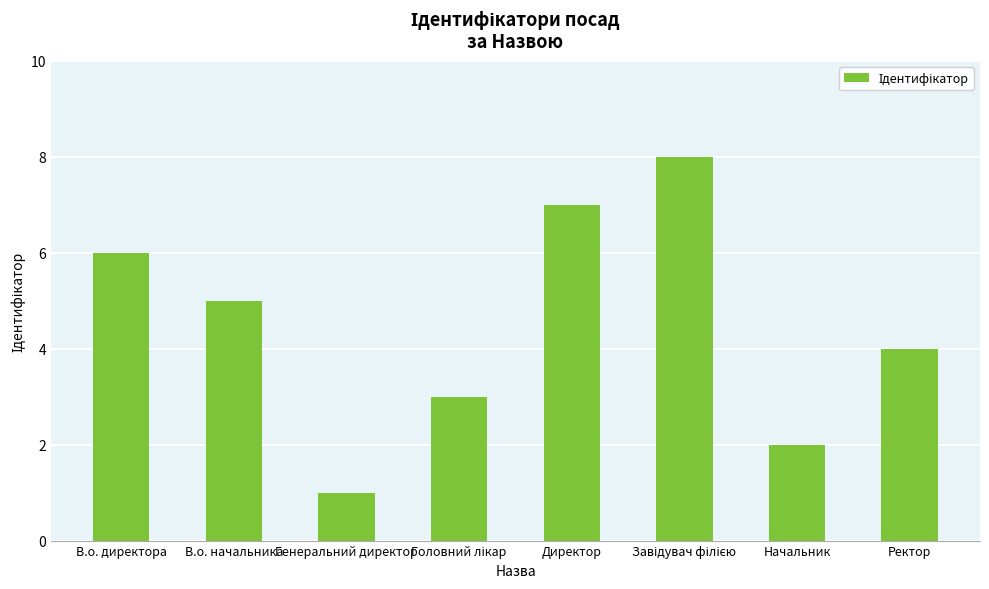

What is the difference between the values at Генеральний директор and Начальник?

1